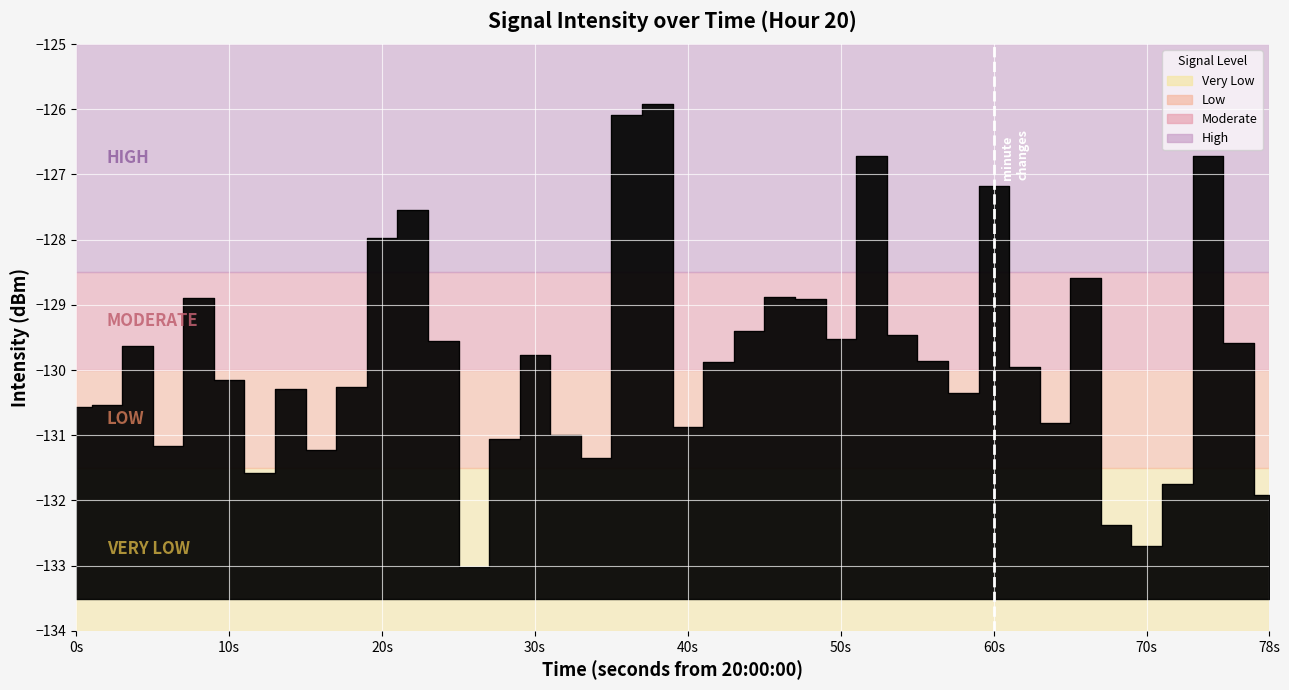

How many data points does each series have?

40